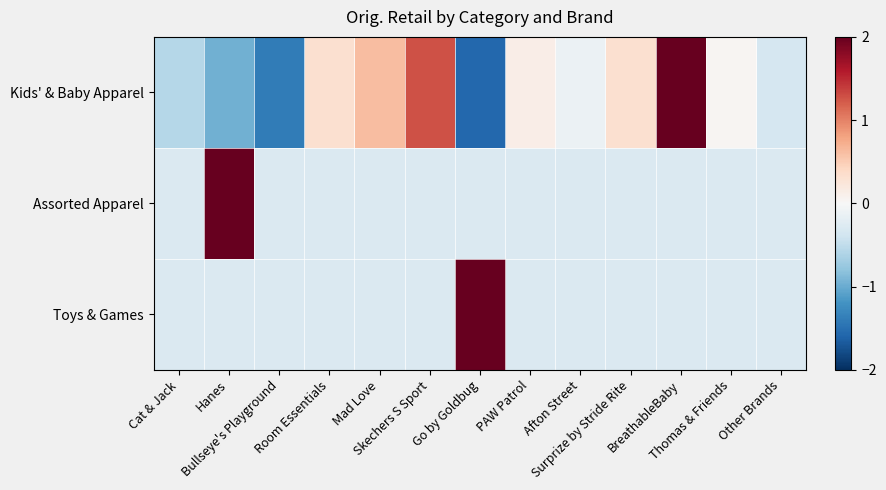

Which series has the largest total across all categories?

Assorted Apparel